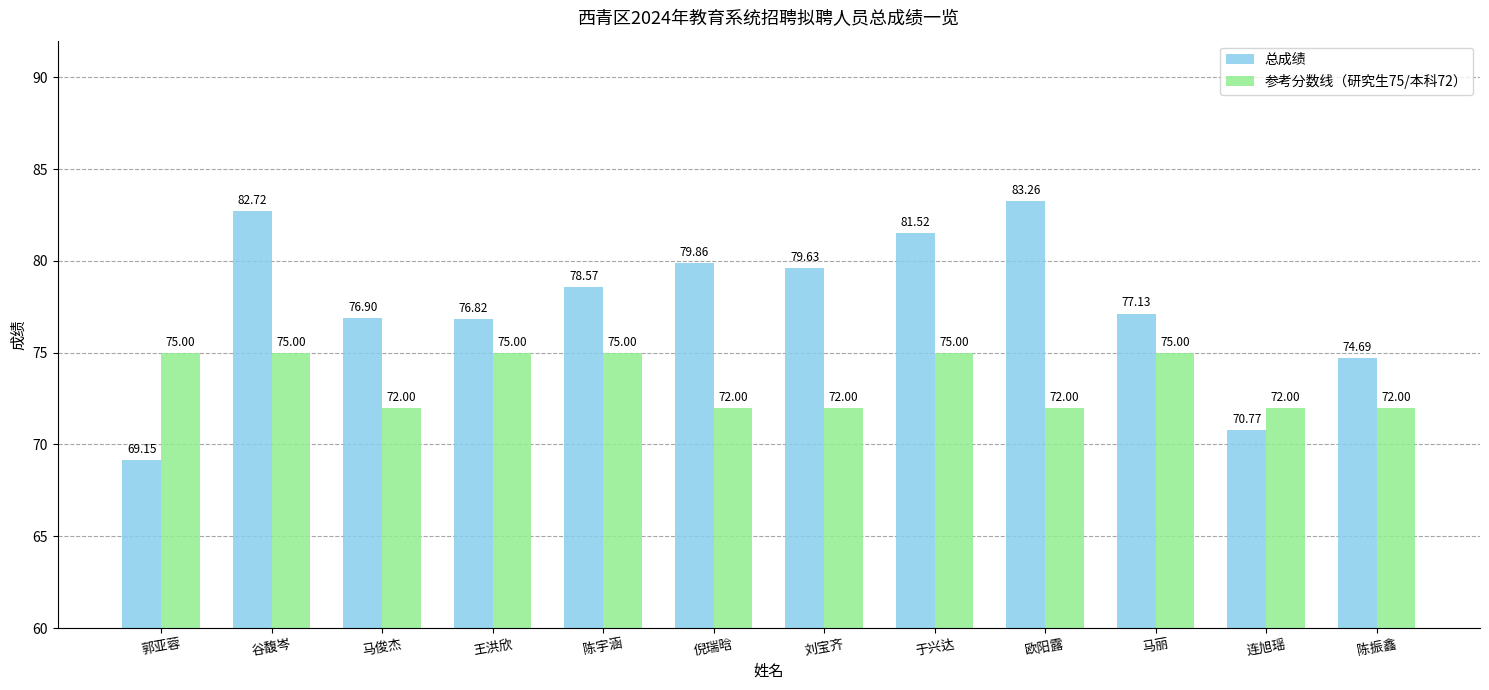

What is the sum of the 参考分数线（研究生75/本科72） values at 郭亚蓉 and 陈振鑫?

147.0